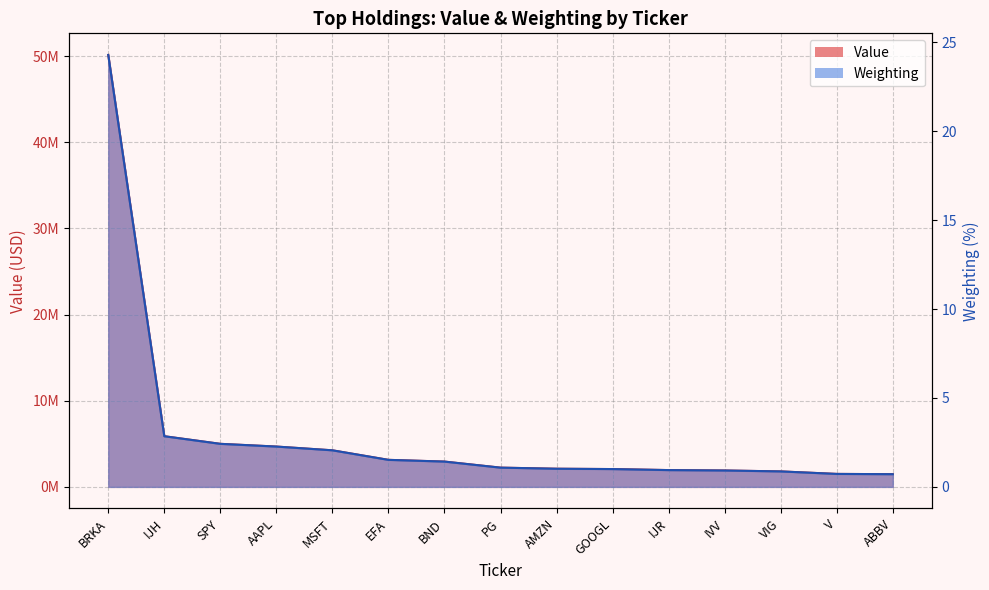

Is the value of Value at SPY greater than the value of Weighting at IJR?

Yes